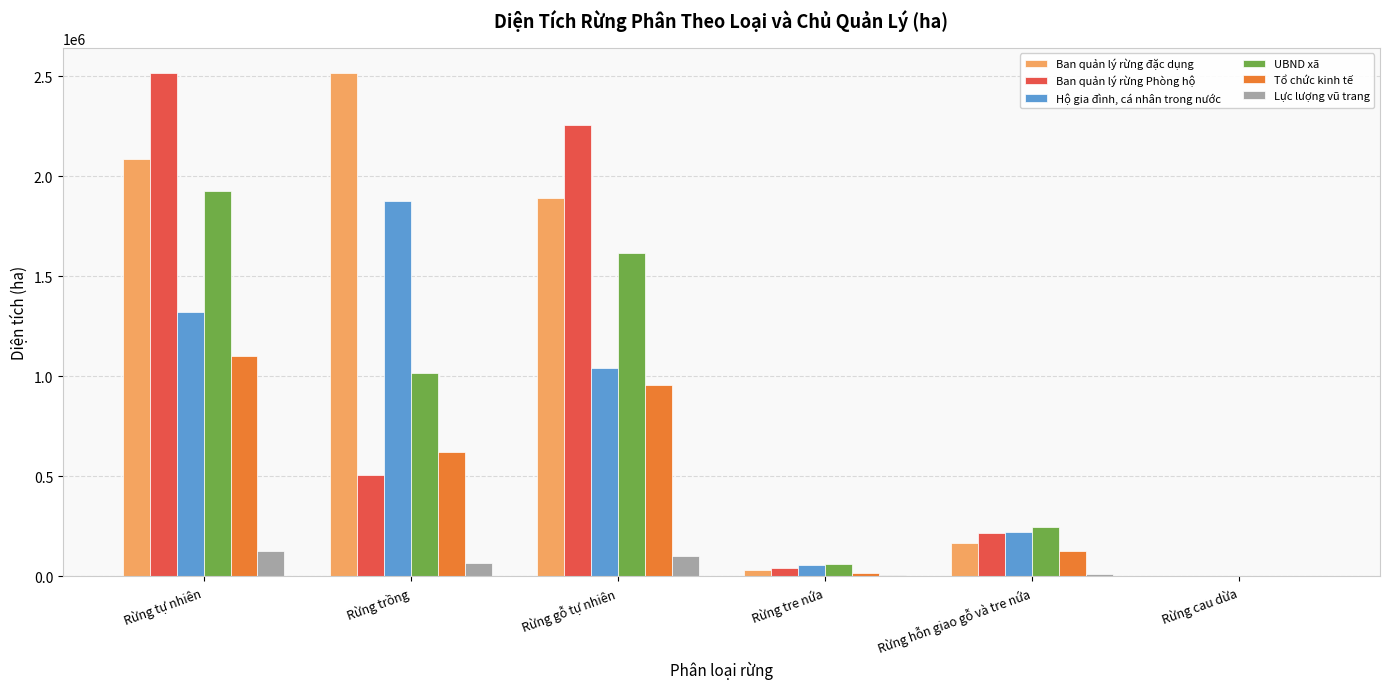

How many distinct data groups are displayed?

6